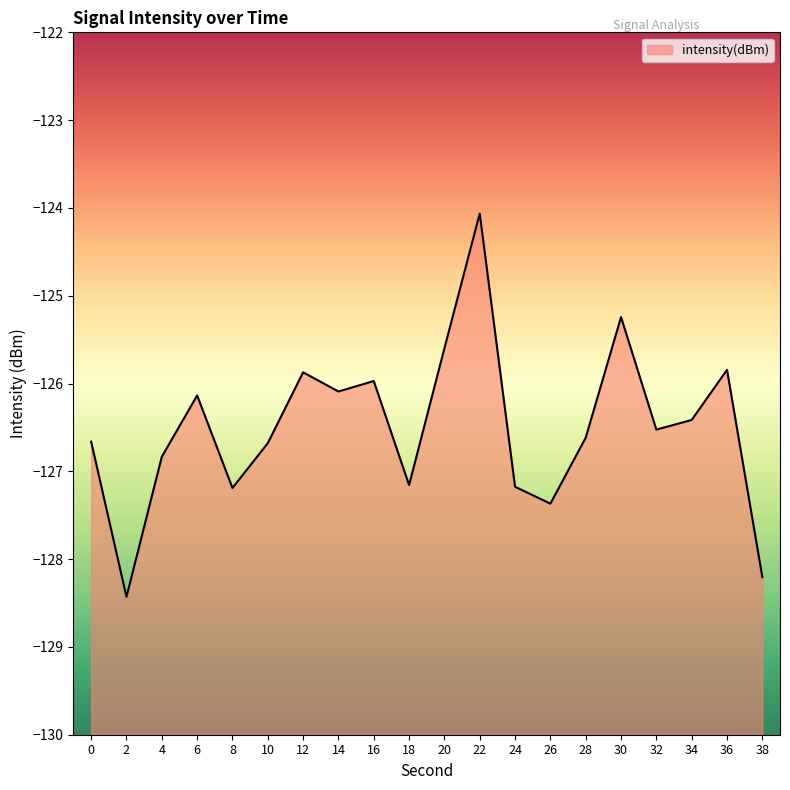

The chart shows a value of -126.6 at 28. True or false?

True